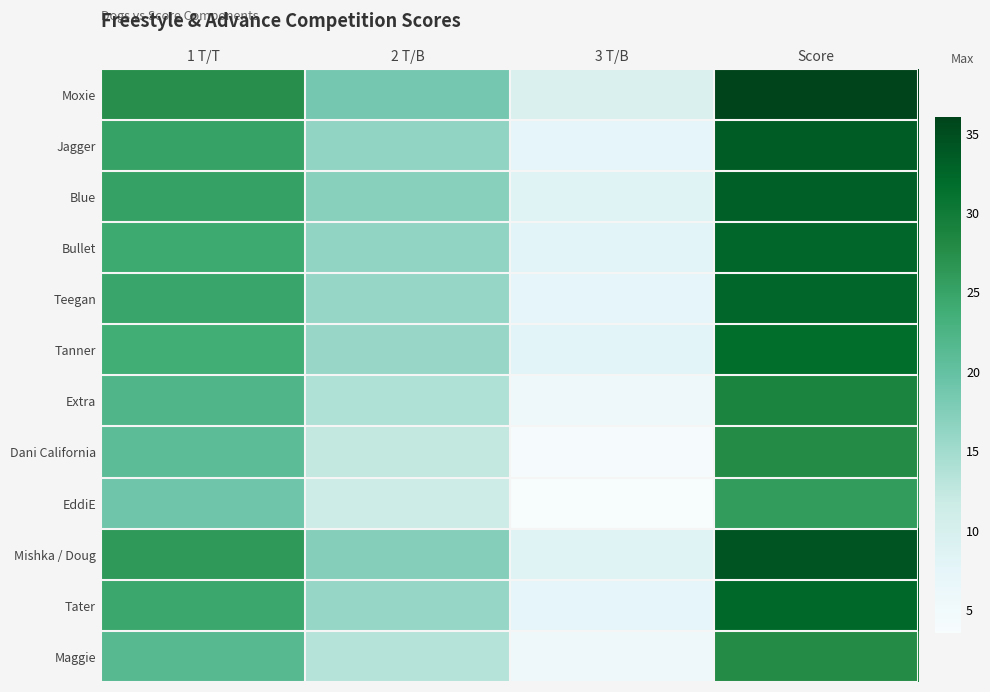

Reading left to right, what are all the values shown in this chart?

Moxie: 1 T/T=27.3	2 T/B=18.5	3 T/B=9.5	Score=36.0
Jagger: 1 T/T=25.1	2 T/B=16.3	3 T/B=7.5	Score=33.5
Blue: 1 T/T=25.3	2 T/B=17.0	3 T/B=8.5	Score=33.2
Bullet: 1 T/T=24.3	2 T/B=16.3	3 T/B=8.0	Score=32.5
Teegan: 1 T/T=24.8	2 T/B=16.0	3 T/B=7.5	Score=32.5
Tanner: 1 T/T=23.8	2 T/B=15.8	3 T/B=8.0	Score=31.8
Extra: 1 T/T=22.1	2 T/B=13.8	3 T/B=5.5	Score=28.8
Dani California: 1 T/T=20.8	2 T/B=12.5	3 T/B=4.0	Score=27.8
EddiE: 1 T/T=19.1	2 T/B=11.3	3 T/B=3.5	Score=25.8
Mishka / Doug: 1 T/T=26.1	2 T/B=17.3	3 T/B=8.5	Score=34.2
Tater: 1 T/T=24.5	2 T/B=16.0	3 T/B=7.5	Score=32.2
Maggie: 1 T/T=21.5	2 T/B=13.5	3 T/B=5.5	Score=27.8